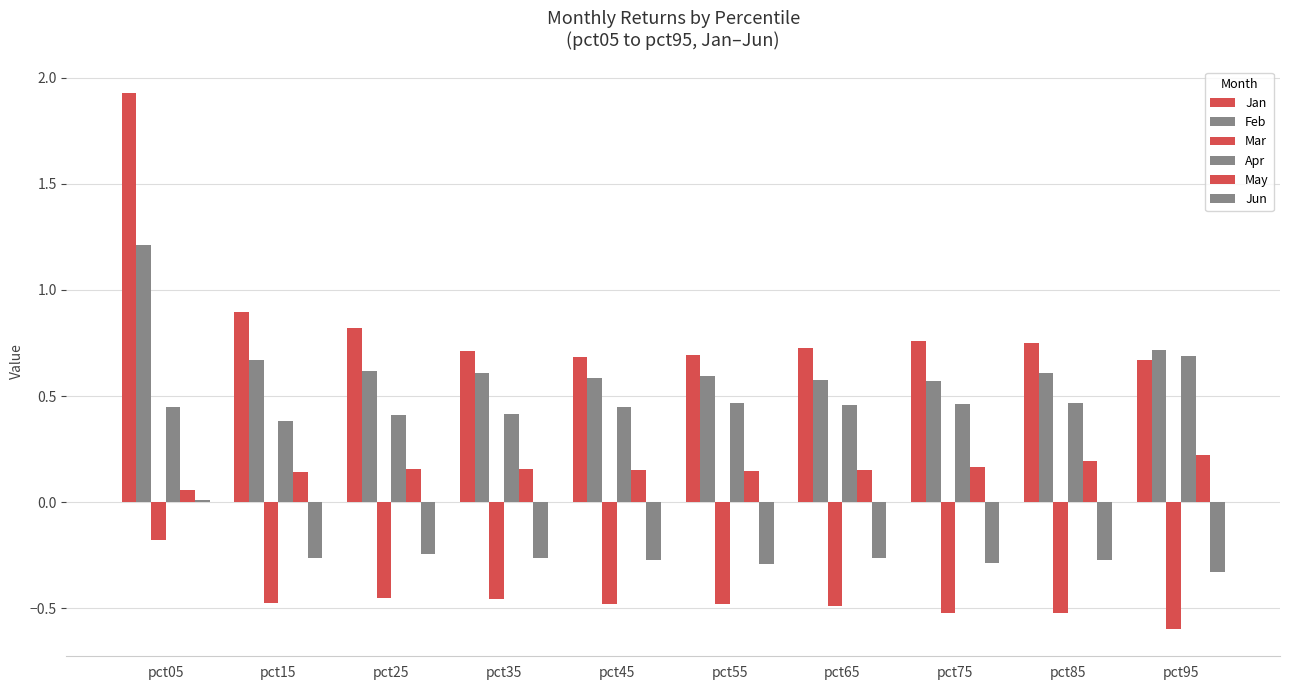

Reading left to right, extract all data points from this chart.

Jan: pct05=1.9	pct15=0.9	pct25=0.8	pct35=0.7	pct45=0.7	pct55=0.7	pct65=0.7	pct75=0.8	pct85=0.8	pct95=0.7
Feb: pct05=1.2	pct15=0.7	pct25=0.6	pct35=0.6	pct45=0.6	pct55=0.6	pct65=0.6	pct75=0.6	pct85=0.6	pct95=0.7
Mar: pct05=-0.2	pct15=-0.5	pct25=-0.4	pct35=-0.5	pct45=-0.5	pct55=-0.5	pct65=-0.5	pct75=-0.5	pct85=-0.5	pct95=-0.6
Apr: pct05=0.5	pct15=0.4	pct25=0.4	pct35=0.4	pct45=0.4	pct55=0.5	pct65=0.5	pct75=0.5	pct85=0.5	pct95=0.7
May: pct05=0.1	pct15=0.1	pct25=0.2	pct35=0.2	pct45=0.2	pct55=0.1	pct65=0.2	pct75=0.2	pct85=0.2	pct95=0.2
Jun: pct05=0.0	pct15=-0.3	pct25=-0.2	pct35=-0.3	pct45=-0.3	pct55=-0.3	pct65=-0.3	pct75=-0.3	pct85=-0.3	pct95=-0.3